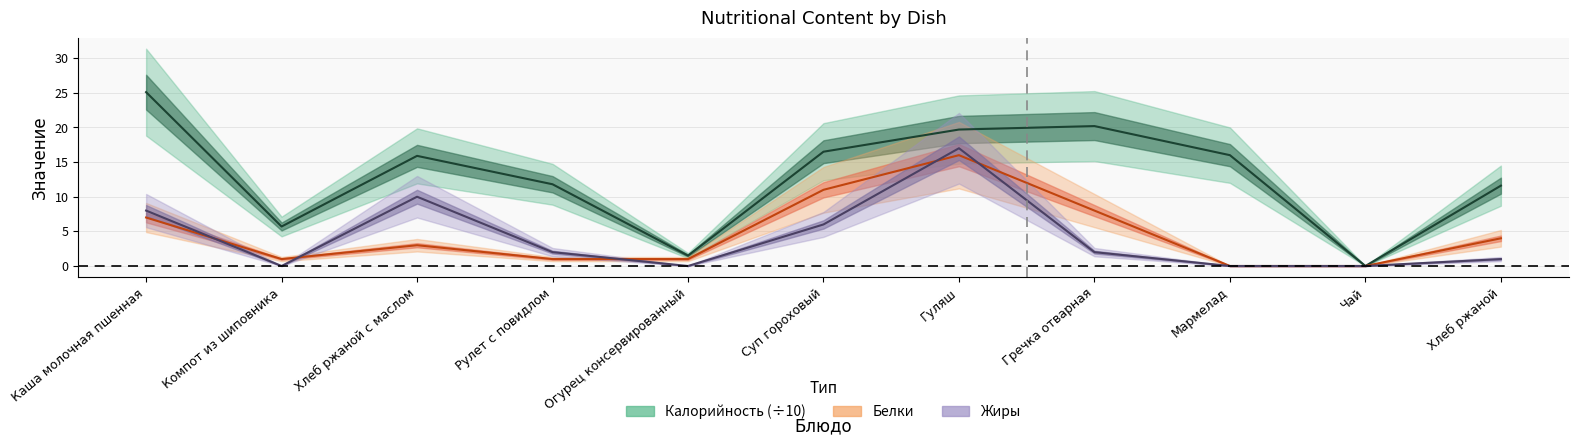

Which series has the widest spread of values?

Калорийность